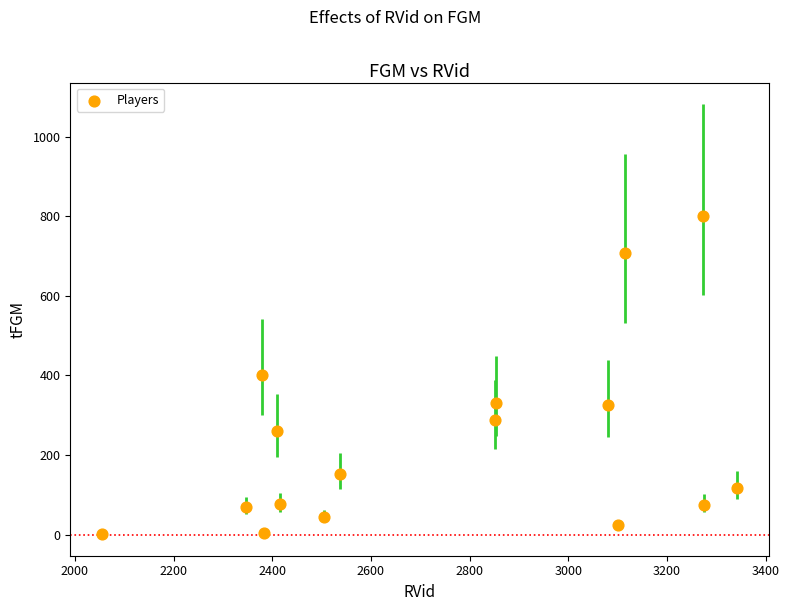

What is the range of Y values (max minus min)?

801